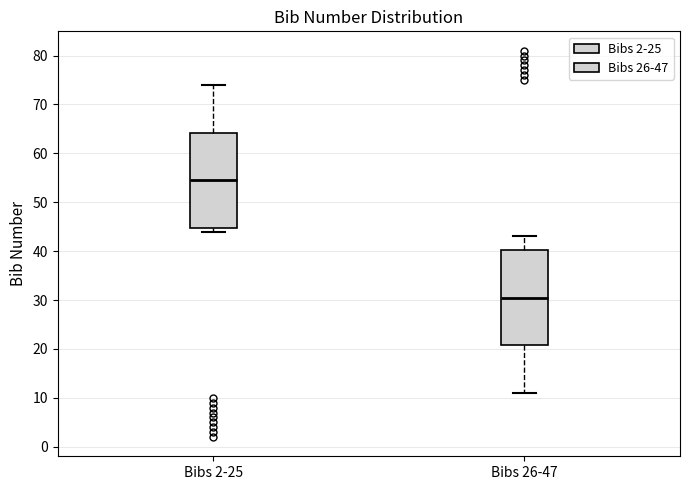

Reading left to right, transcribe this box plot: for each box, give where its median line is, the range the box spans, and where its two whiskers end, as read against the y-axis. The values are not printed on the chart, so give them approximately, as read against the axis.

Bibs 2-25: median 55, box 45 to 64, whiskers 44 to 74
Bibs 26-47: median 31, box 21 to 40, whiskers 11 to 43